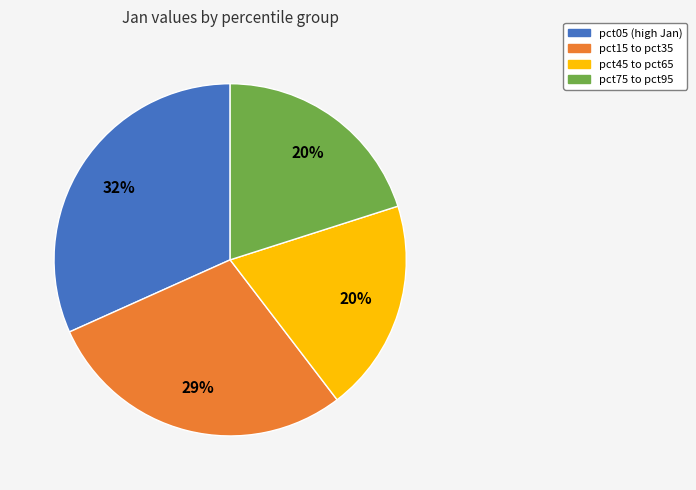

Is there any slice that represents more than half of the pie?

No